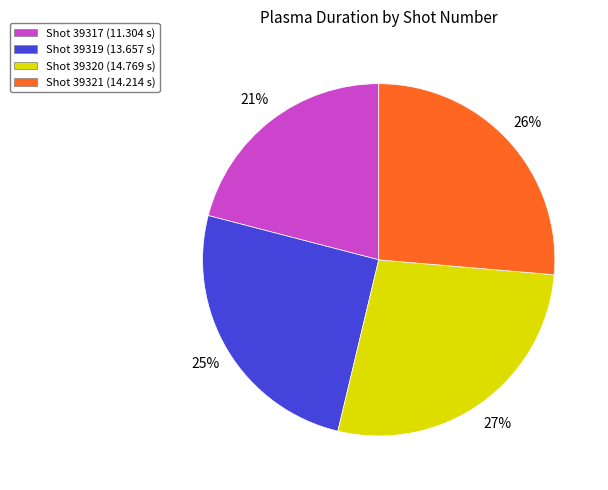

Is there any slice that represents more than half of the pie?

No